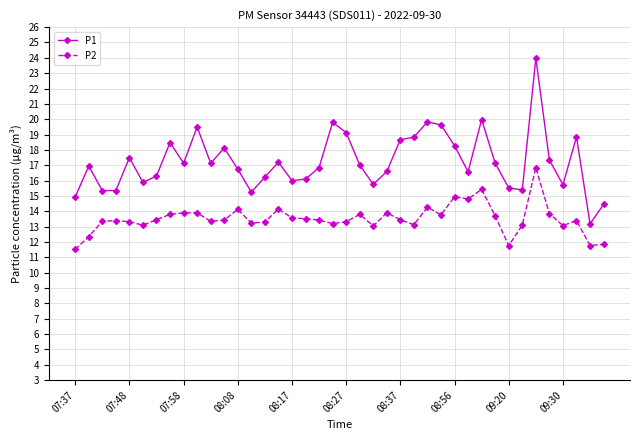

What is the lowest value of the P2 series?

11.5